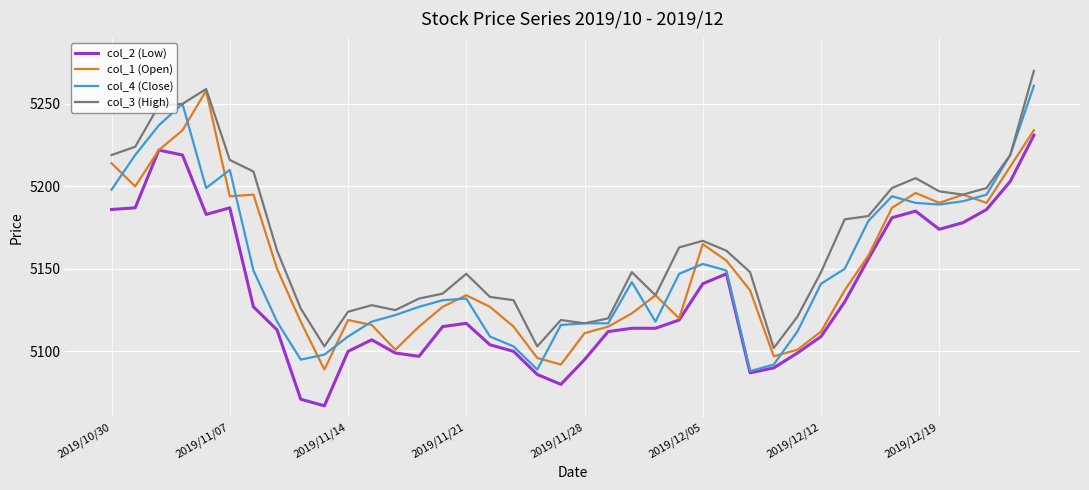

At how many categories does at least one series exceed 5165?

17